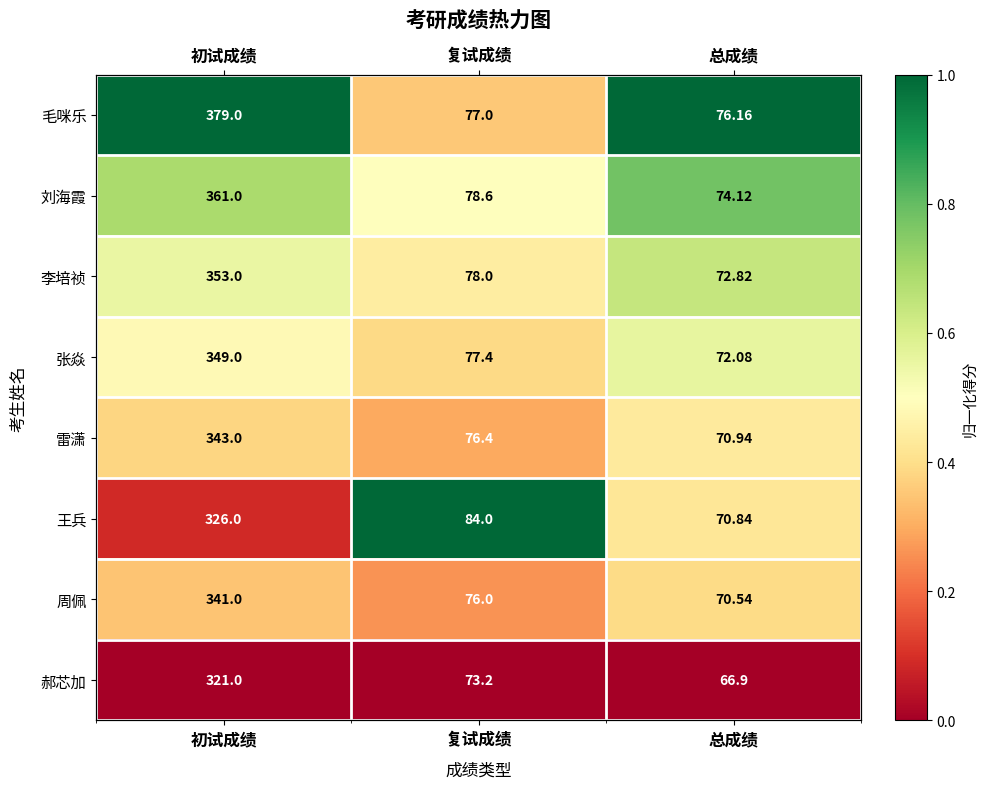

At how many categories does at least one series exceed 0?

3